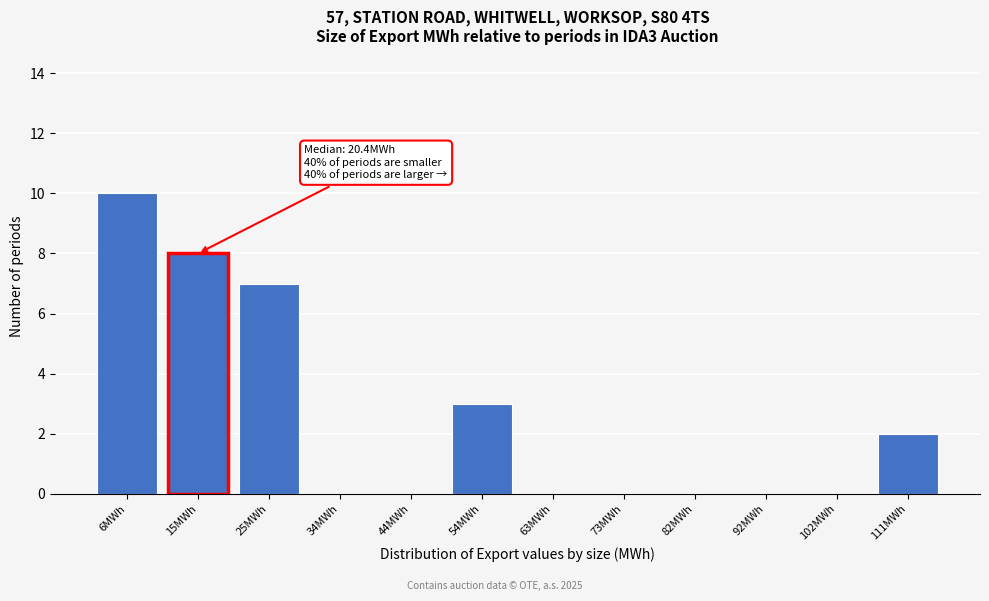

Reading left to right, extract all data points from this chart.

6MWh=10	15MWh=8	25MWh=7	34MWh=0	44MWh=0	54MWh=3	63MWh=0	73MWh=0	82MWh=0	92MWh=0	102MWh=0	111MWh=2